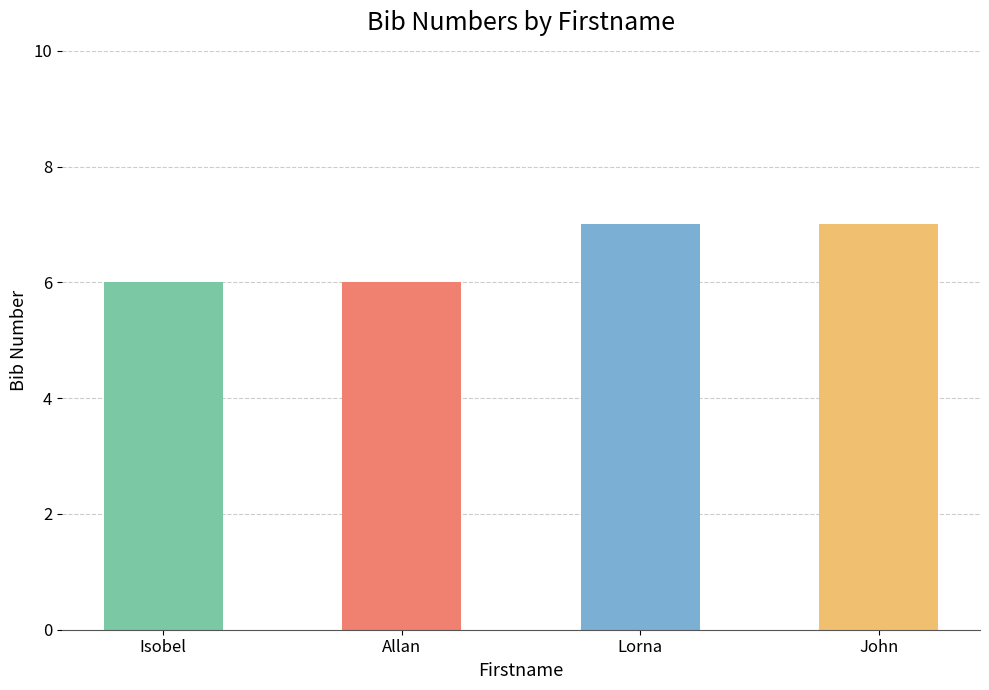

What is the label of the 2nd bar from the right?

Lorna